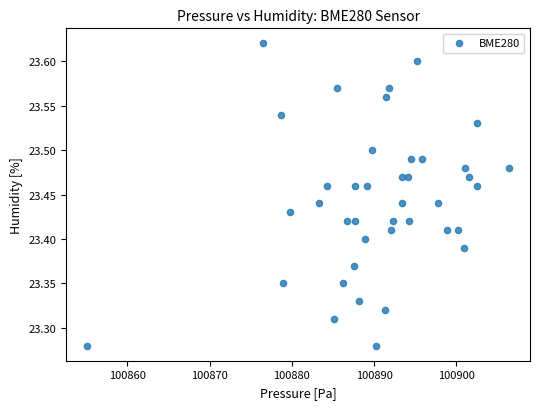

What is the range of X values (max minus min)?

51.2